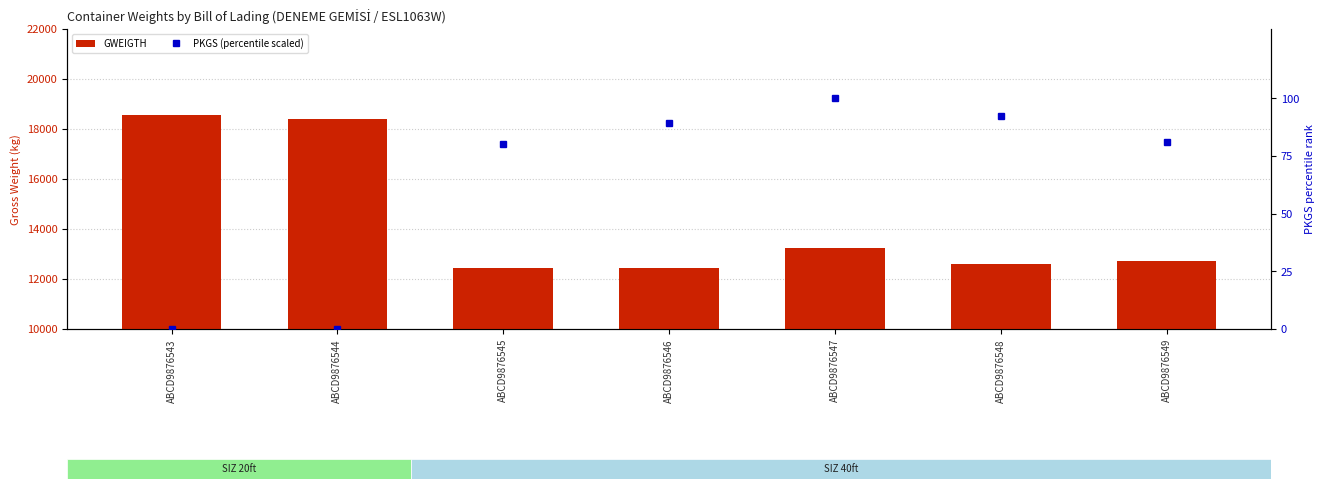

How many values in the PKGS (percentile scaled) series are below 81?

3